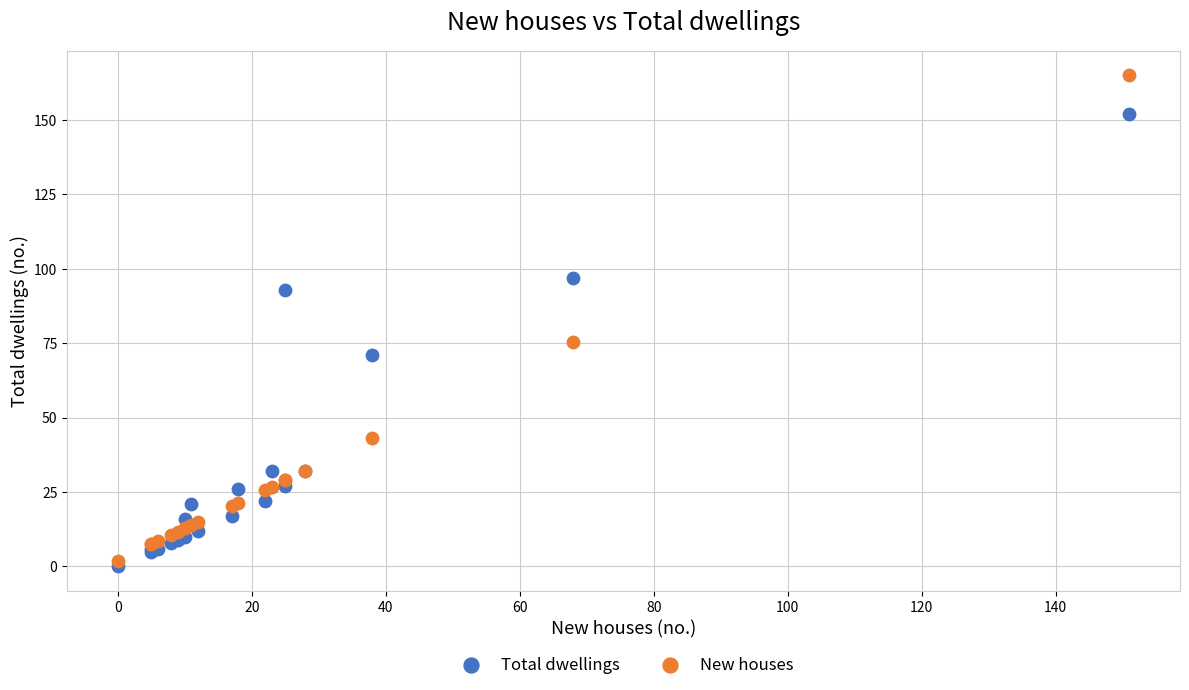

What are all the series names shown in the legend?

Total dwellings, New houses